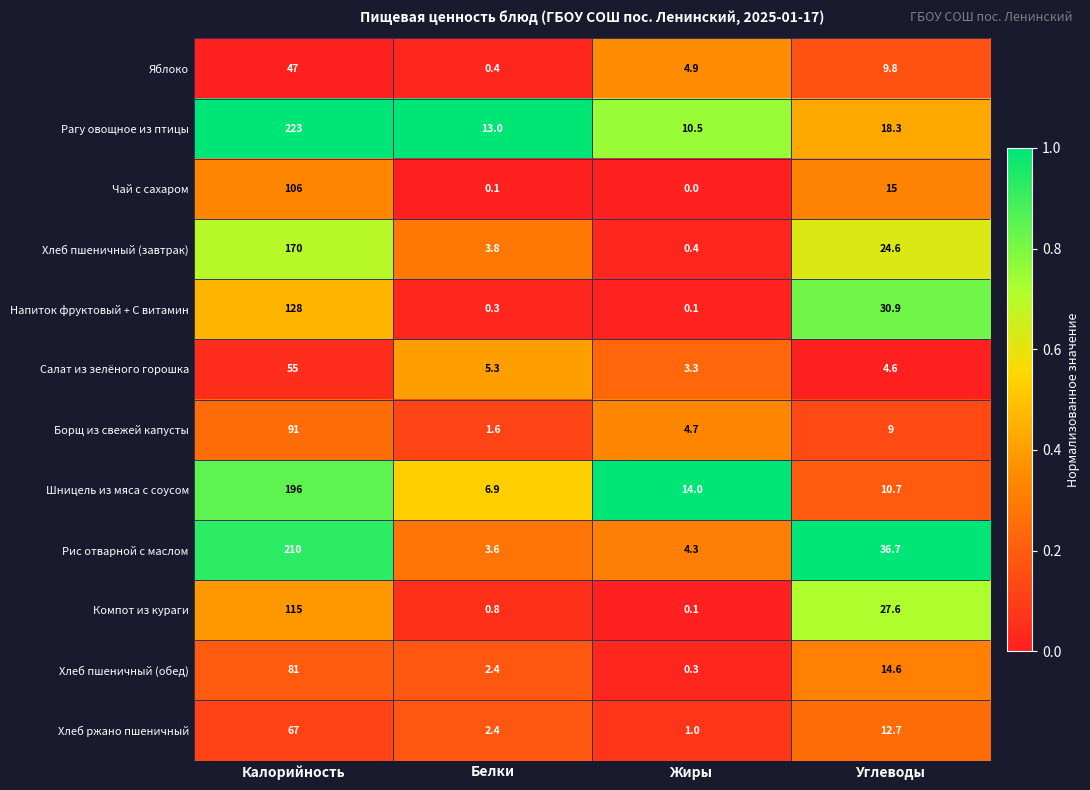

What is the total value across all series at Белки?

40.6